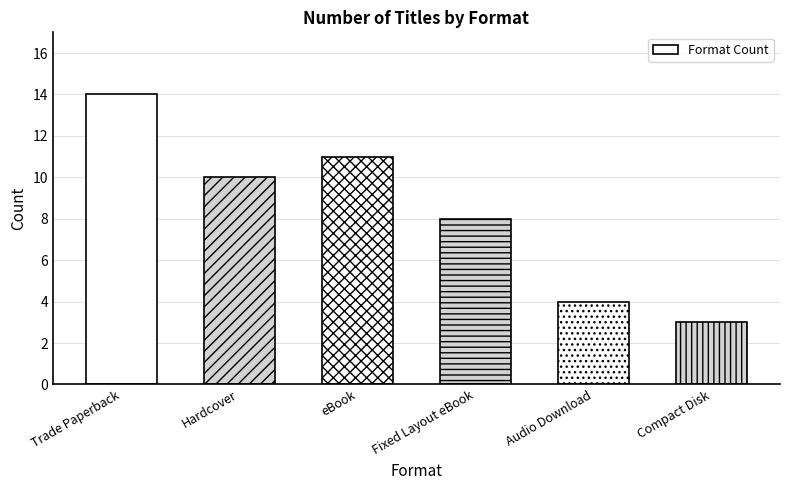

The chart shows a value of 14 at Trade Paperback. True or false?

True